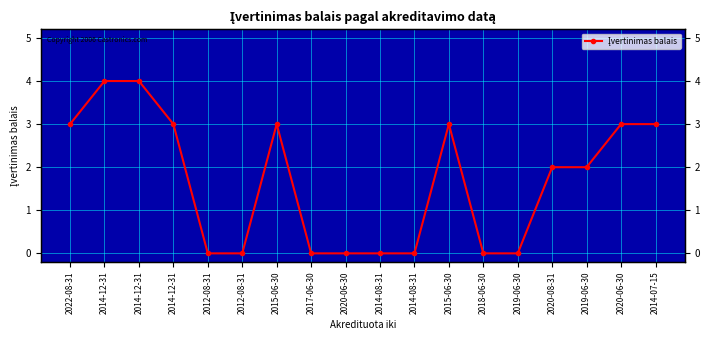

The value at 2014-07-15 is 2. True or false?

False